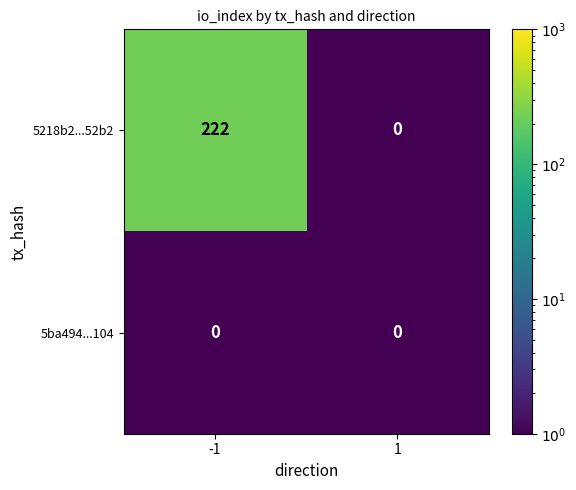

At how many categories does at least one series exceed 19?

1